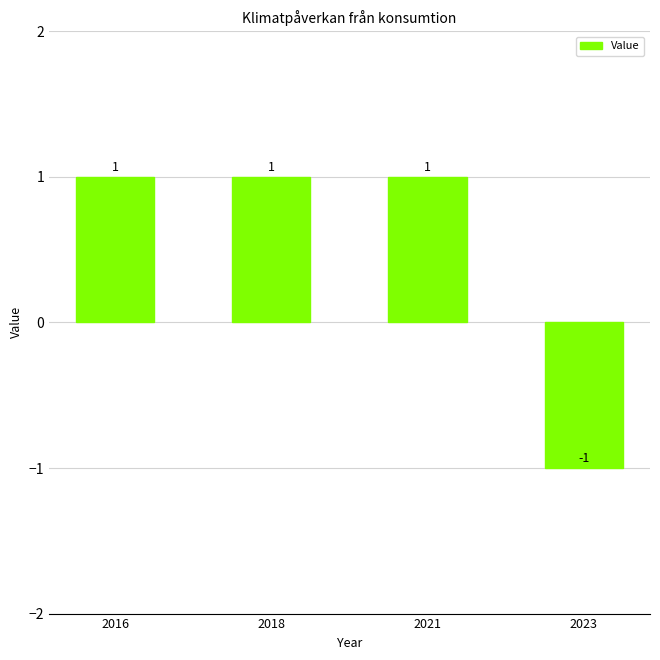

How many distinct data groups are displayed?

1